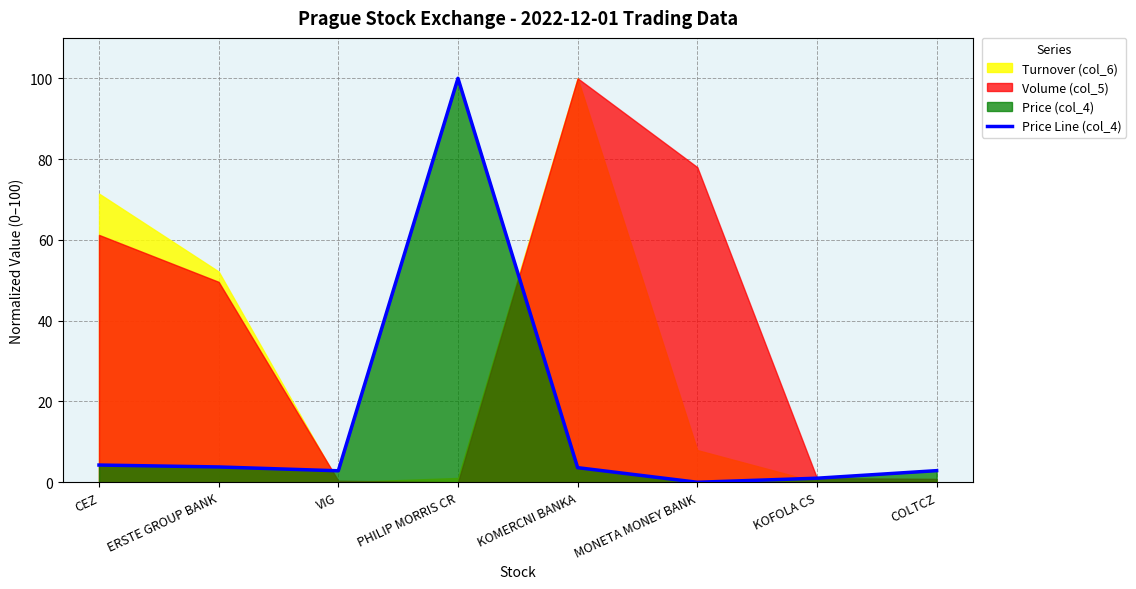

The chart shows a value of 1.3 at ERSTE GROUP BANK. True or false?

False